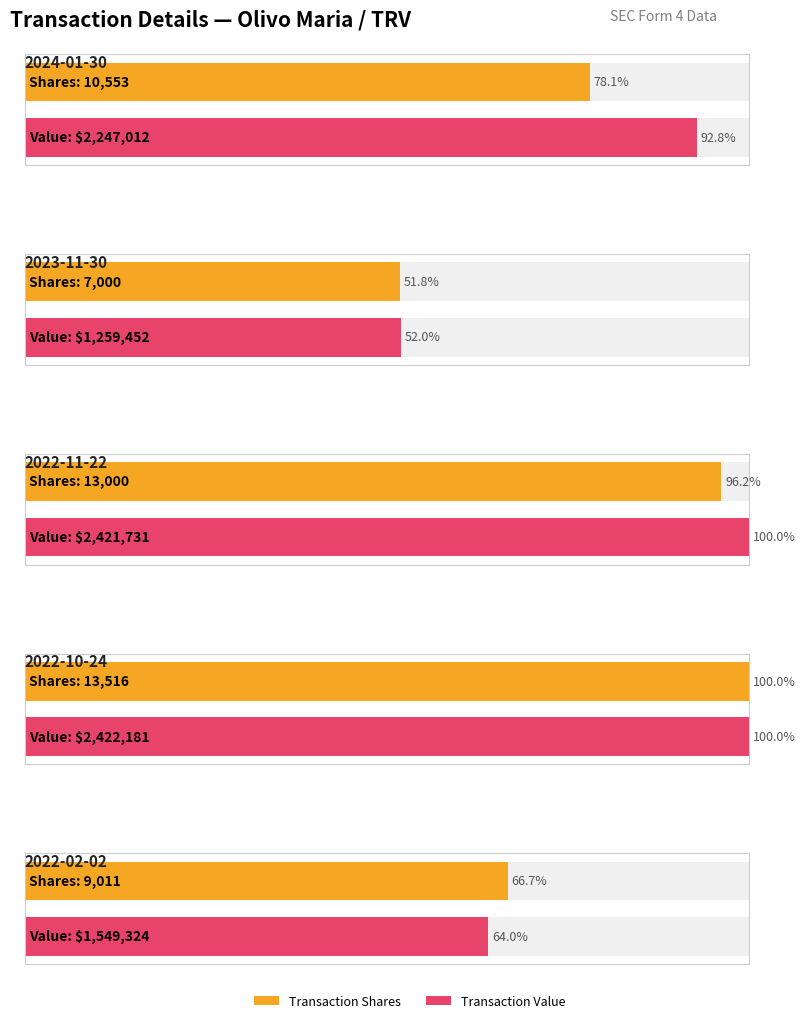

Which has a higher value, 2022-11-22 or 2022-10-24?

2022-10-24